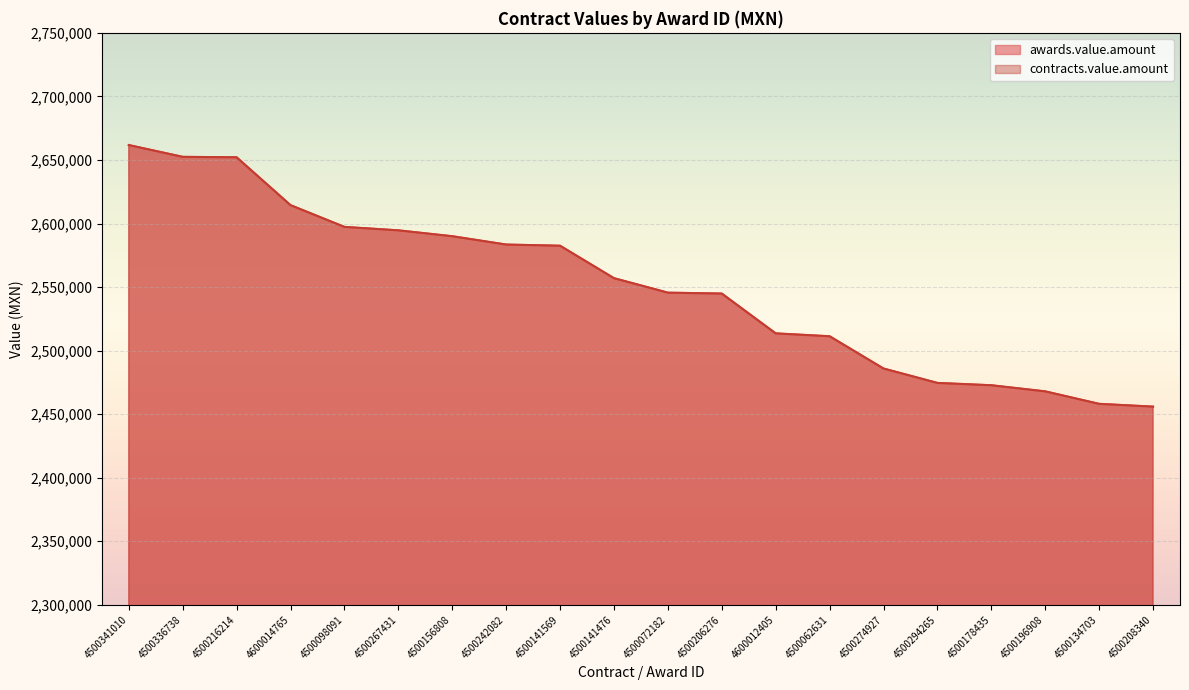

List the labels in order of contracts.value.amount value, largest first.

4500341010, 4500336738, 4500216214, 4600014765, 4500098091, 4500267431, 4500156808, 4500242082, 4500141569, 4500141476, 4500072182, 4500206276, 4600012405, 4500062631, 4500274927, 4500294265, 4500178435, 4500196908, 4500134703, 4500208340